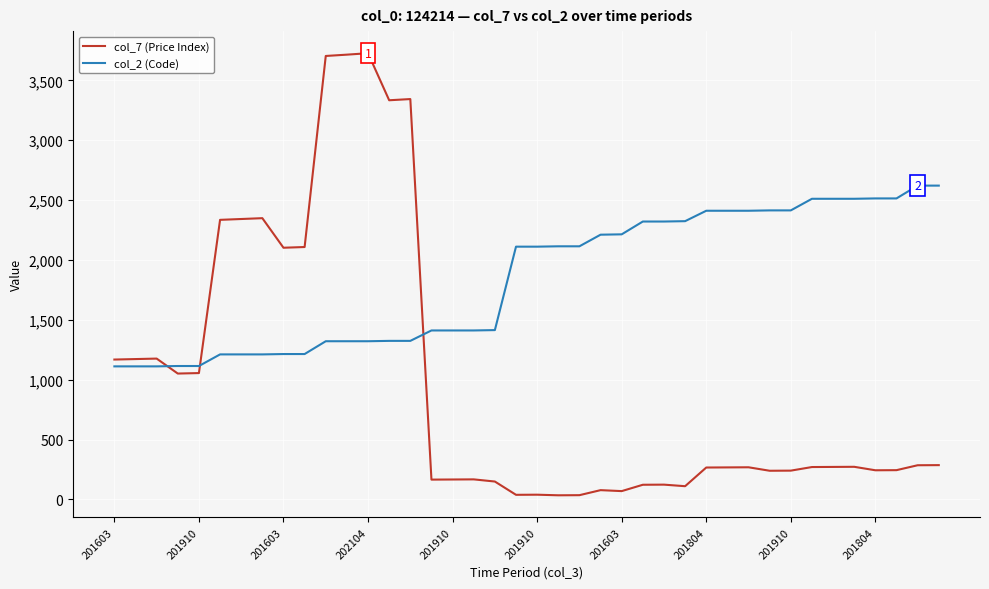

List the series in order of their peak value, lowest first.

col_2 (Code), col_7 (Price Index)